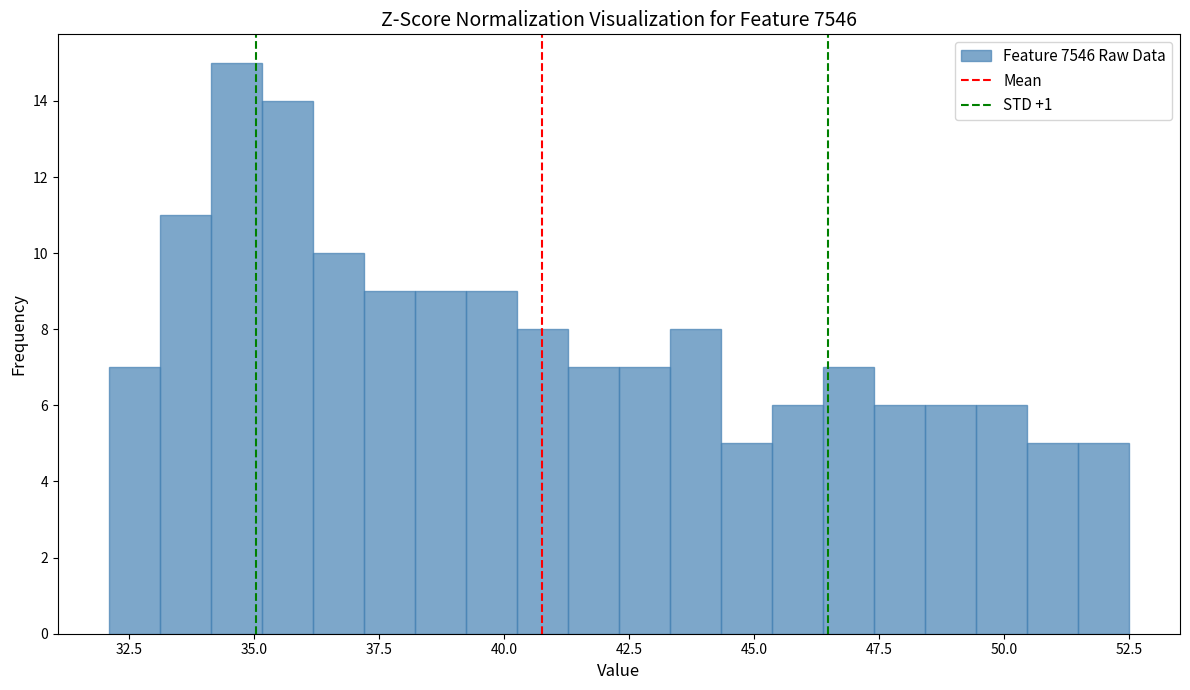

Read against the x-axis, roughly where is the centre of the tallest bar?

34.5